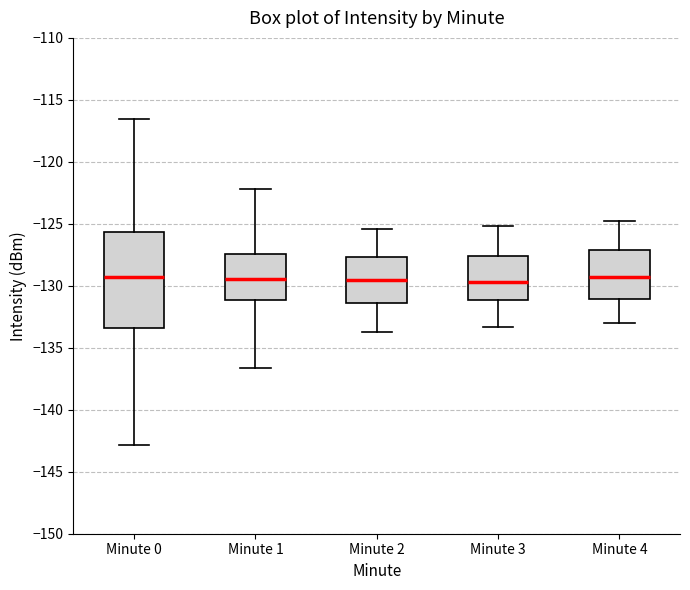

Reading left to right, read every box against the y-axis: the position of its median line, the range the box covers, and the ends of its whiskers. The values are not printed on the chart, so give them approximately, as read against the axis.

Minute 0: median -129.5, box -133.5 to -125.5, whiskers -143.0 to -116.5
Minute 1: median -129.5, box -131.0 to -127.5, whiskers -136.5 to -122.0
Minute 2: median -129.5, box -131.5 to -127.5, whiskers -133.5 to -125.5
Minute 3: median -129.5, box -131.0 to -127.5, whiskers -133.5 to -125.0
Minute 4: median -129.5, box -131.0 to -127.0, whiskers -133.0 to -125.0